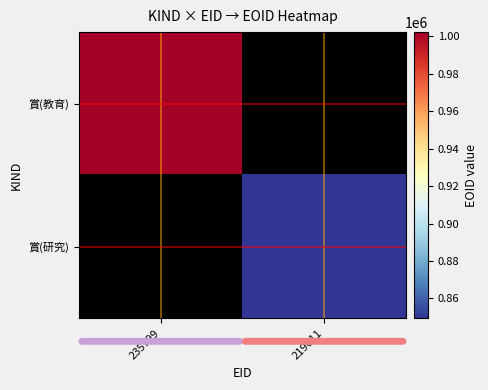

Reading left to right, what are all the values shown in this chart?

賞(教育): 235799=1002331	219611=0
賞(研究): 235799=0	219611=849308